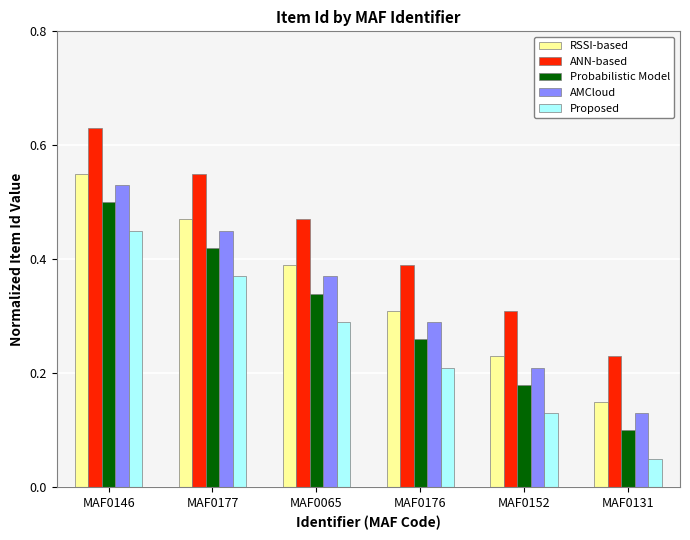

Is the value of RSSI-based at MAF0146 greater than the value of Proposed at MAF0065?

Yes